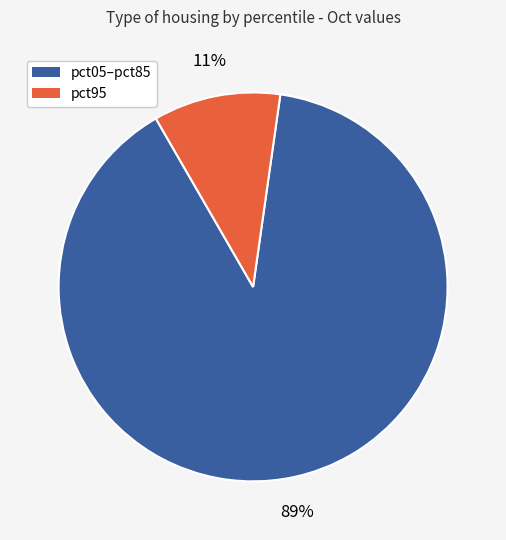

How many slices are in this pie chart?

2